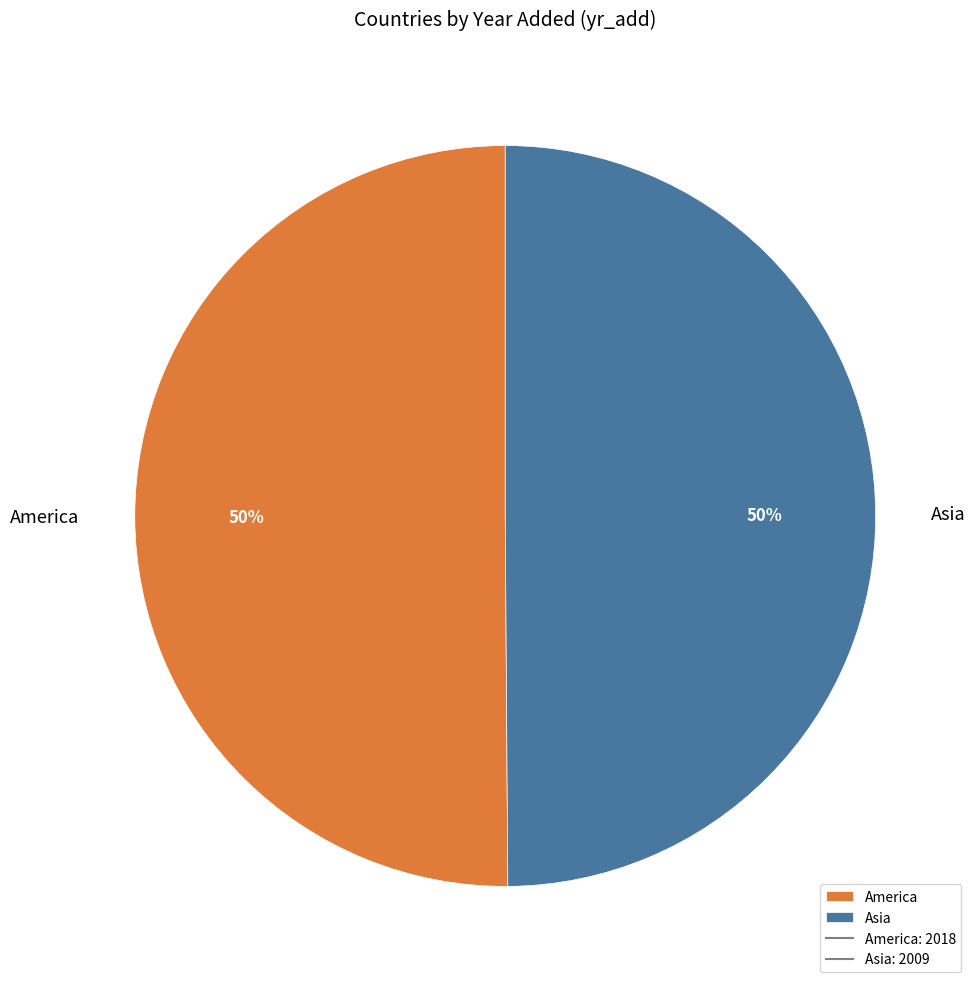

To the nearest percent, what is the combined percentage of Asia and America?

100%